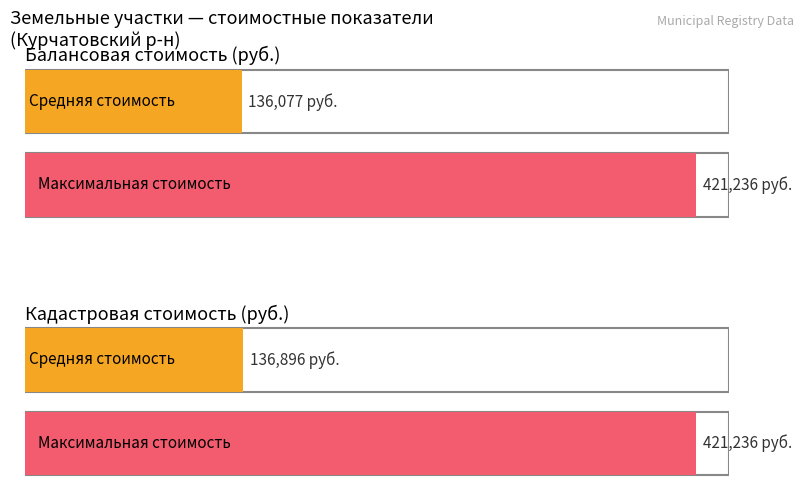

Count the number of data series in this chart.

4